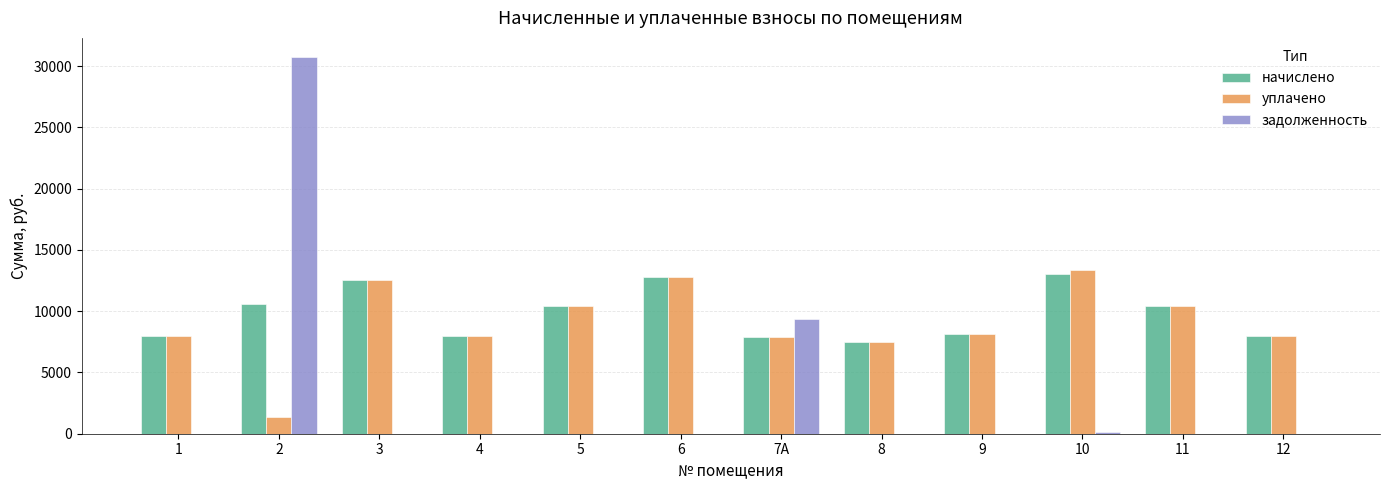

What is the sum of all задолженность values?

40293.5